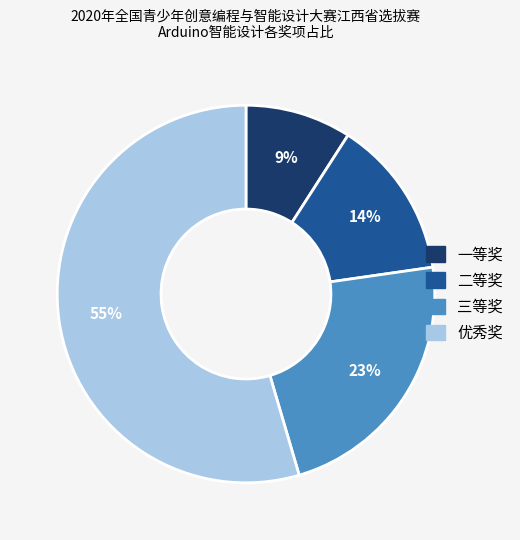

To the nearest percent, what is the difference between the 三等奖 and 优秀奖 slice percentages?

32%